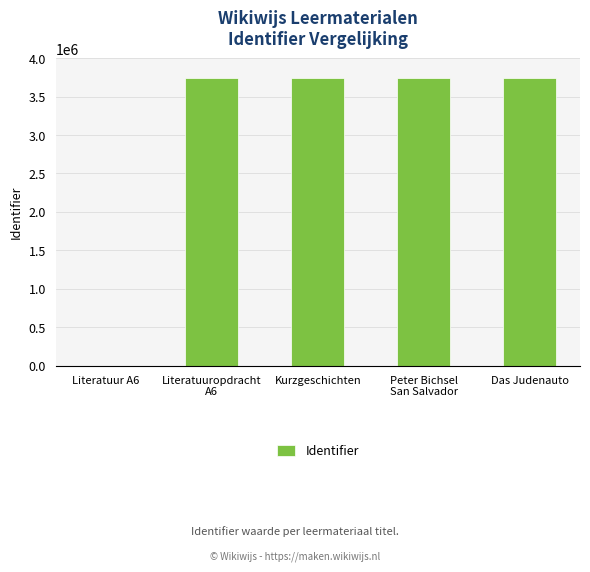

What is the greatest value displayed?

3745206